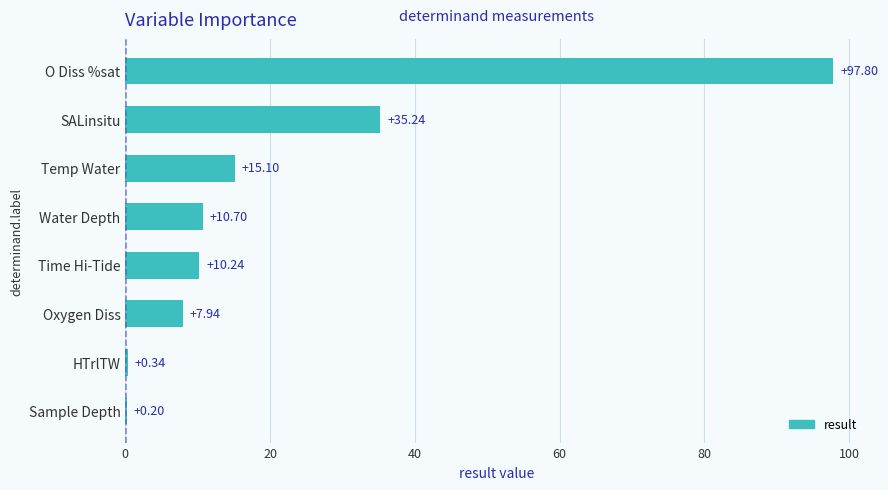

Which has a higher value, Water Depth or HTrlTW?

Water Depth